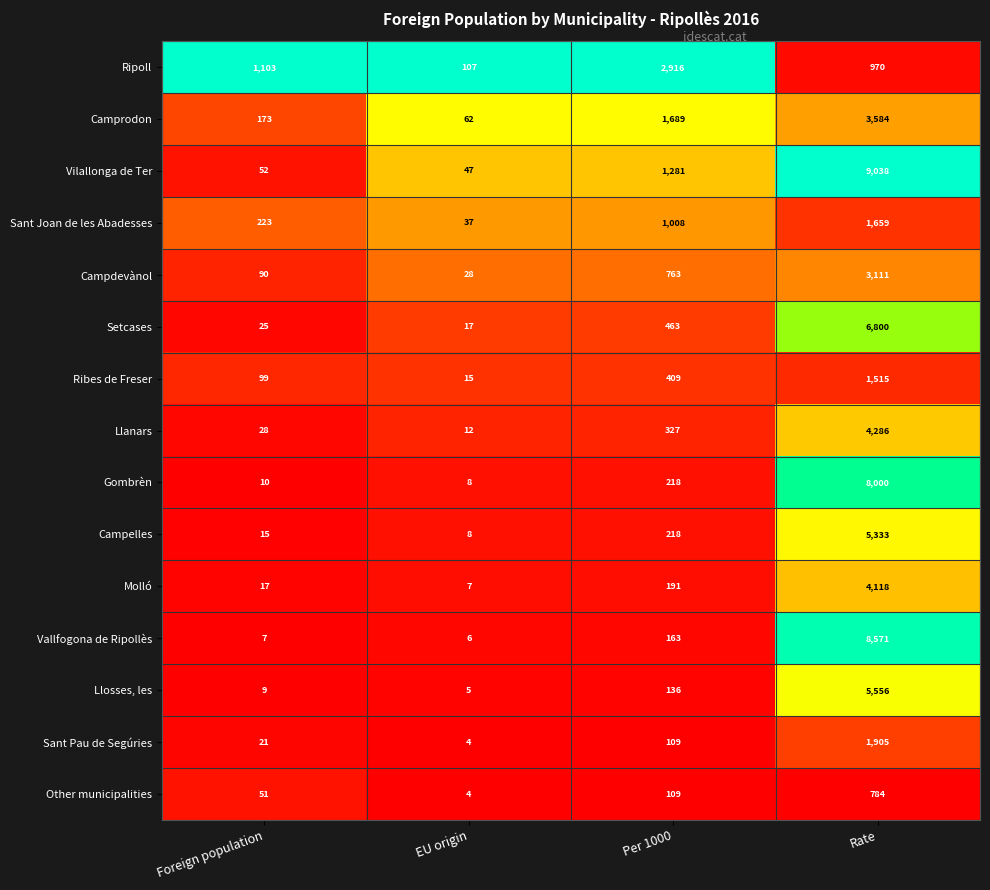

What is the total value across all series at Foreign population?

1923